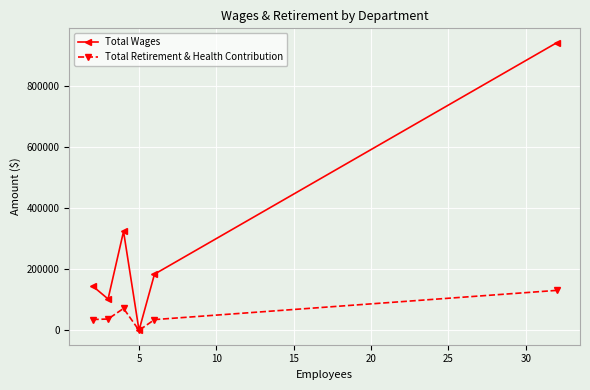

Rank the series by their maximum value, from lowest to highest.

Total Retirement & Health Contribution, Total Wages